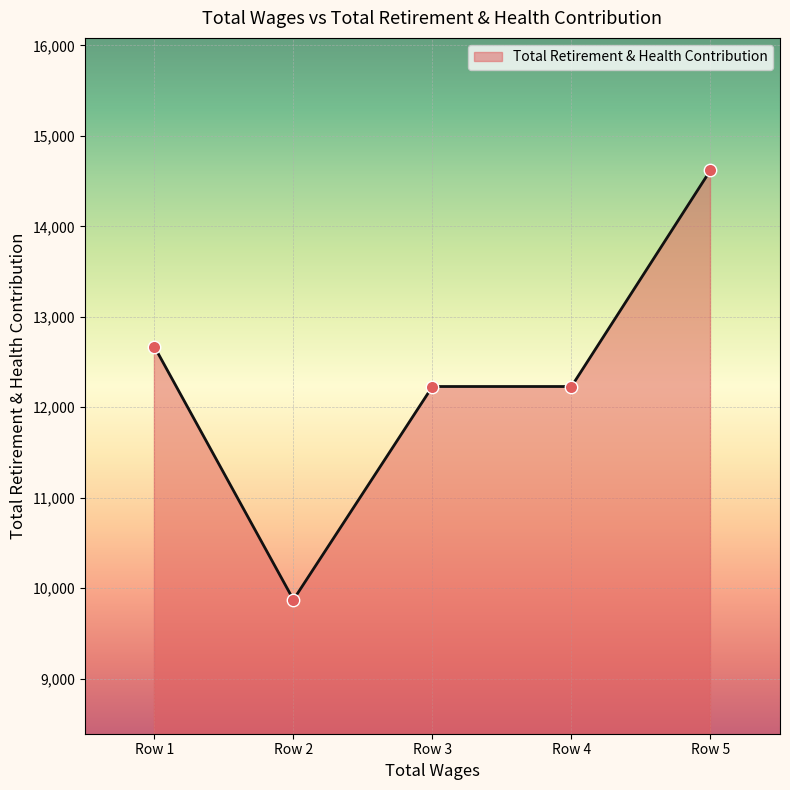

What is the ratio of the value at Row 3 to the value at Row 1?

1.0